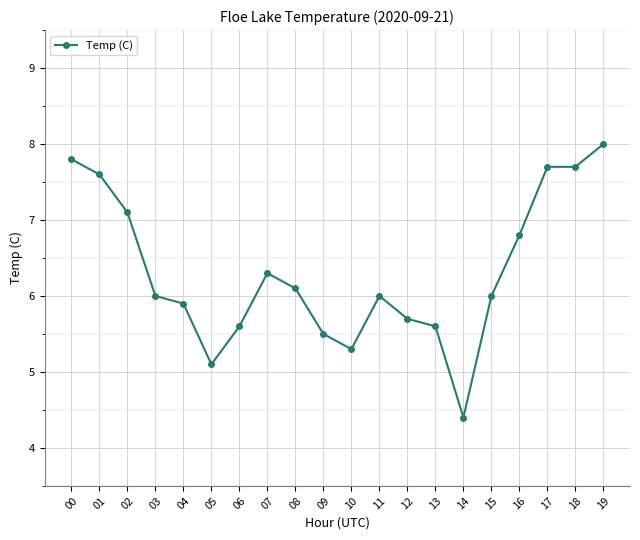

Between 17 and 12, which is larger?

17